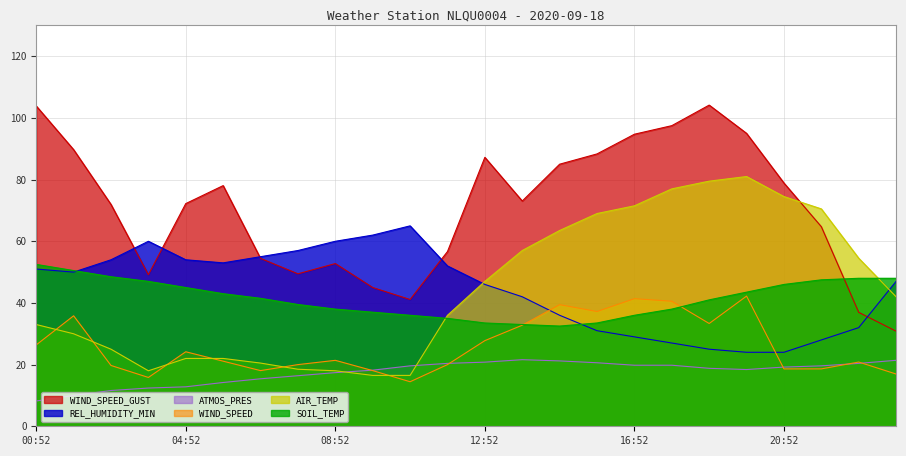

What is the value of the ATMOS_PRES point at the 18th from the left?

19.8